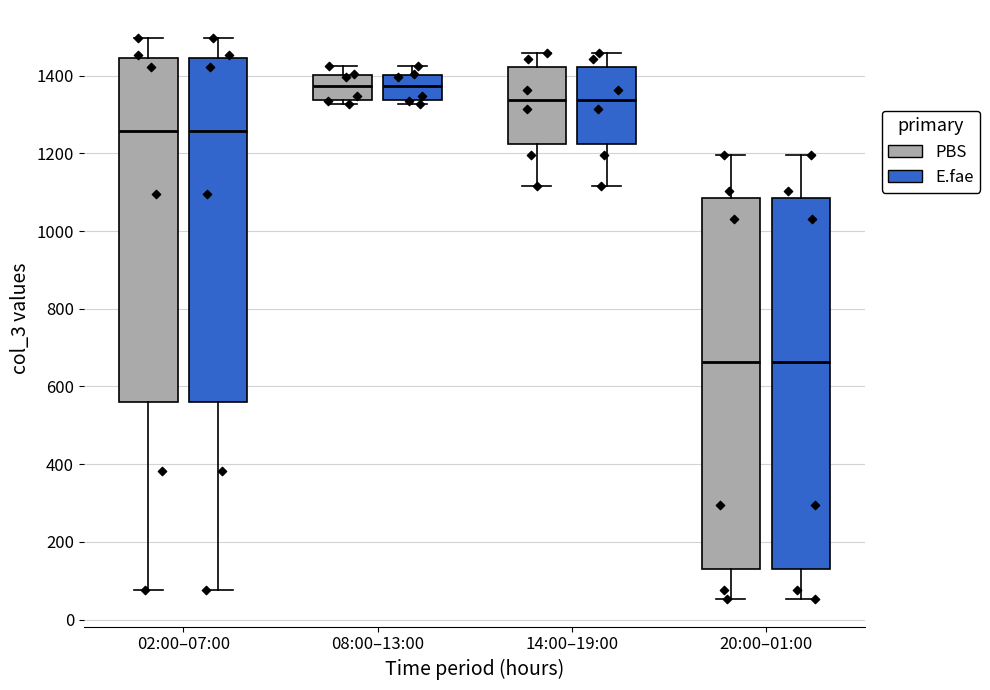

Reading left to right, transcribe this box plot: for each box, give where its median line is, the range the box spans, and where its two whiskers end, as read against the y-axis. The values are not printed on the chart, so give them approximately, as read against the axis.

02:00–07:00 (PBS): median 1260, box 560 to 1440, whiskers 80 to 1500
02:00–07:00 (E.fae): median 1260, box 560 to 1440, whiskers 80 to 1500
08:00–13:00 (PBS): median 1380, box 1340 to 1400, whiskers 1320 to 1420
08:00–13:00 (E.fae): median 1380, box 1340 to 1400, whiskers 1320 to 1420
14:00–19:00 (PBS): median 1340, box 1220 to 1420, whiskers 1120 to 1460
14:00–19:00 (E.fae): median 1340, box 1220 to 1420, whiskers 1120 to 1460
20:00–01:00 (PBS): median 660, box 120 to 1080, whiskers 60 to 1200
20:00–01:00 (E.fae): median 660, box 120 to 1080, whiskers 60 to 1200